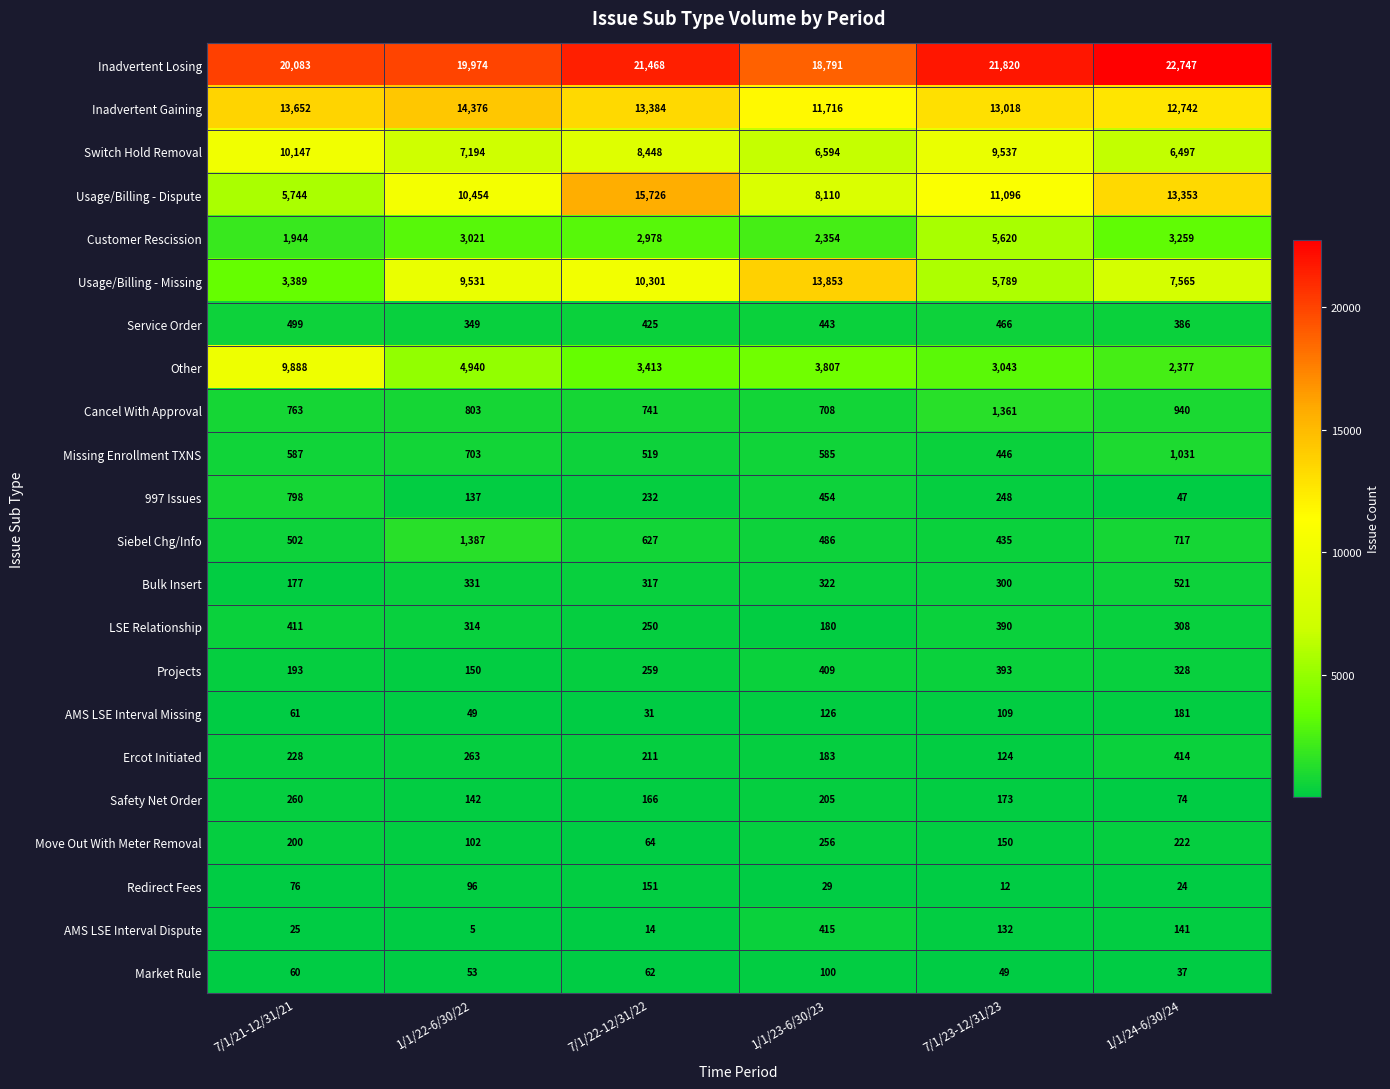

What is the total value across all series at 1/1/24-6/30/24?

73911